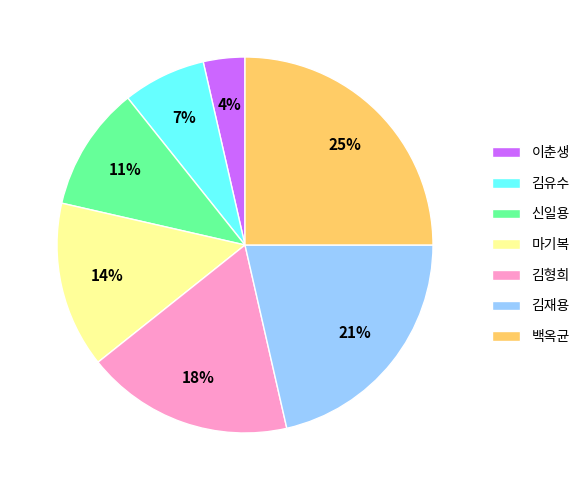

To the nearest percent, what portion does 김재용 represent?

21%